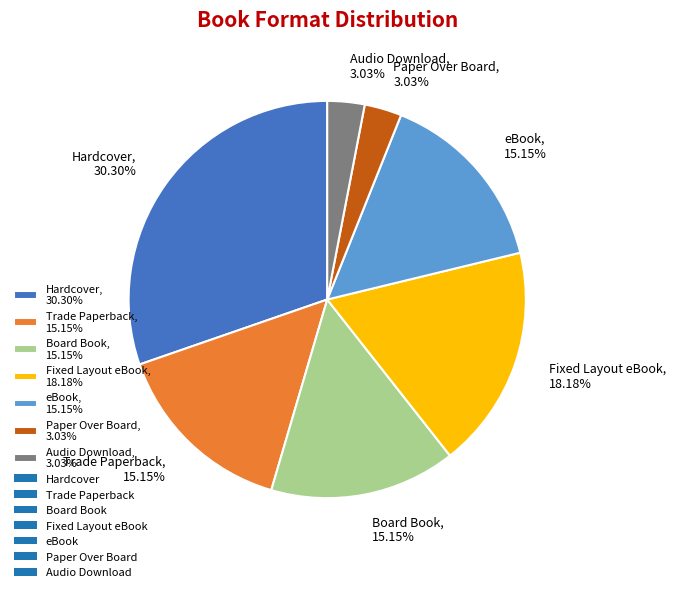

What portion of the pie excludes Board Book?

84.8%